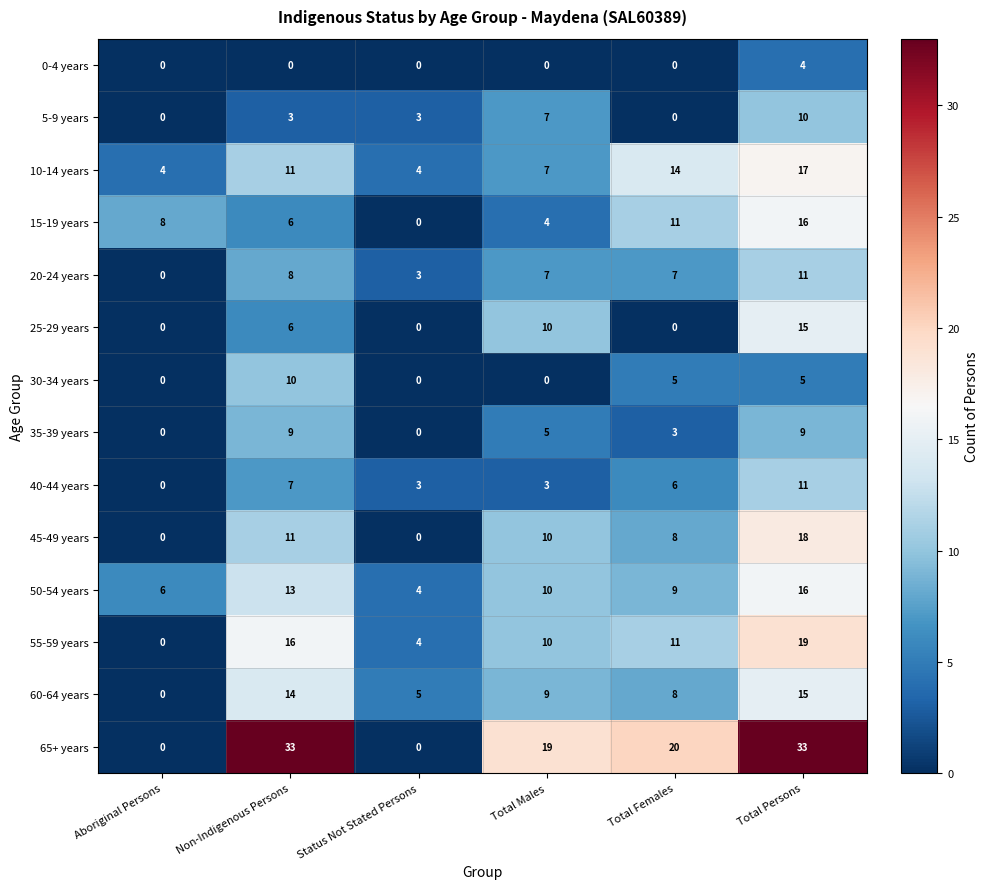

What is the sum of the 50-54 years values at Status Not Stated Persons and Total Males?

14